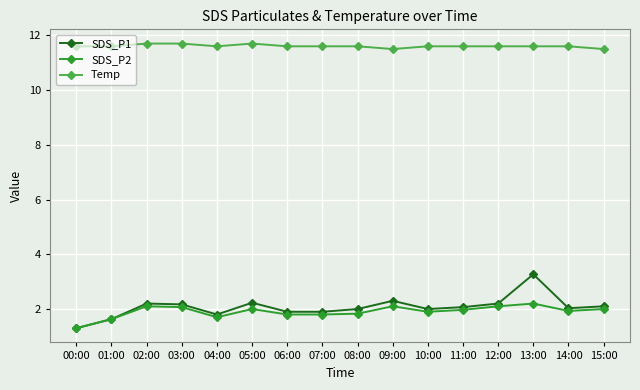

What is the lowest value of the SDS_P2 series?

1.3